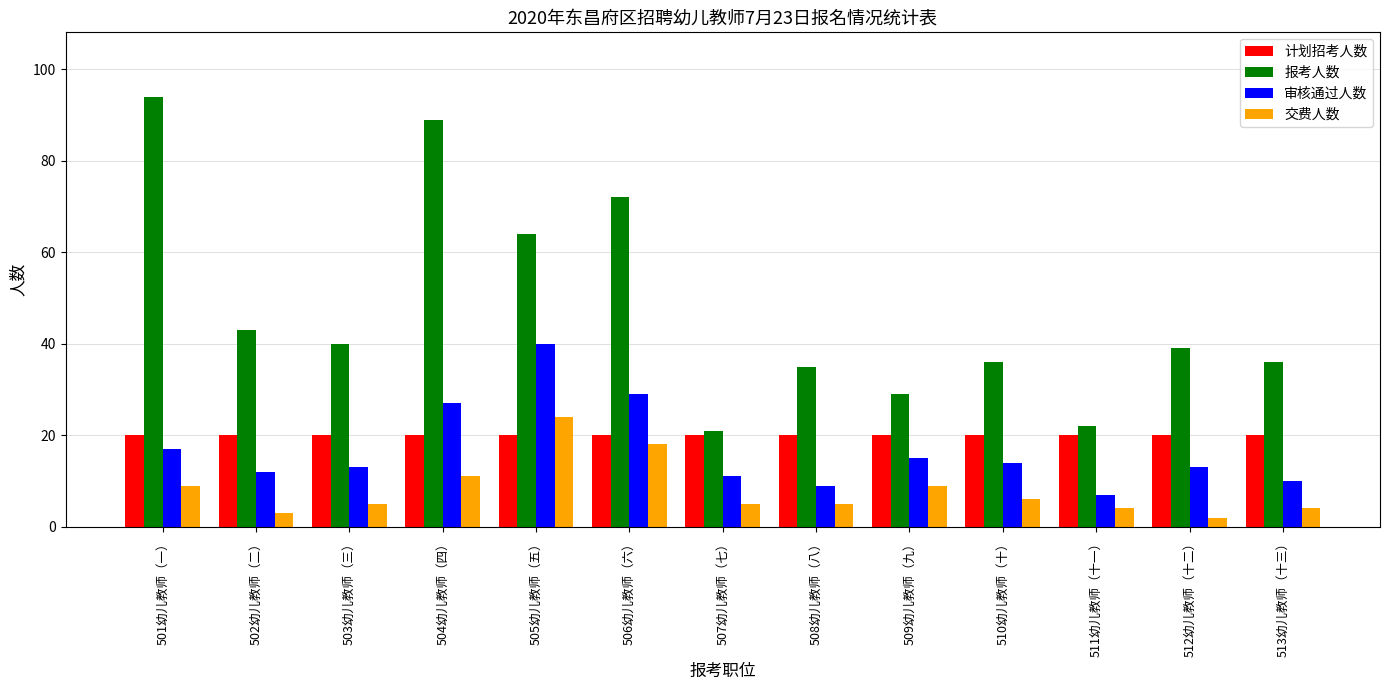

What is the lowest value of the 审核通过人数 series?

7